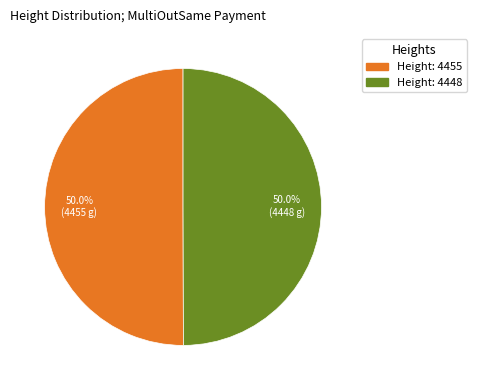

What is the ratio of the value at Height: 4448 to the value at Height: 4455?

1.0